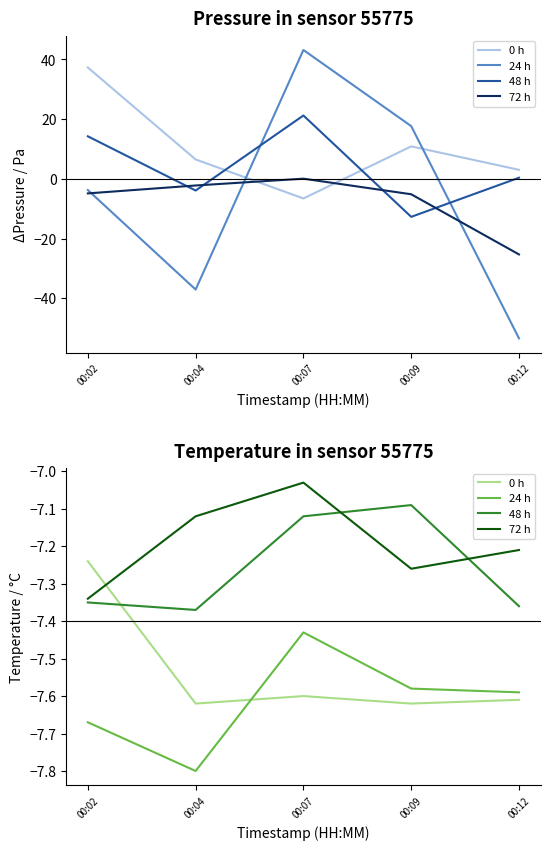

True or false: 24 h and 72 h intersect in this chart.

False